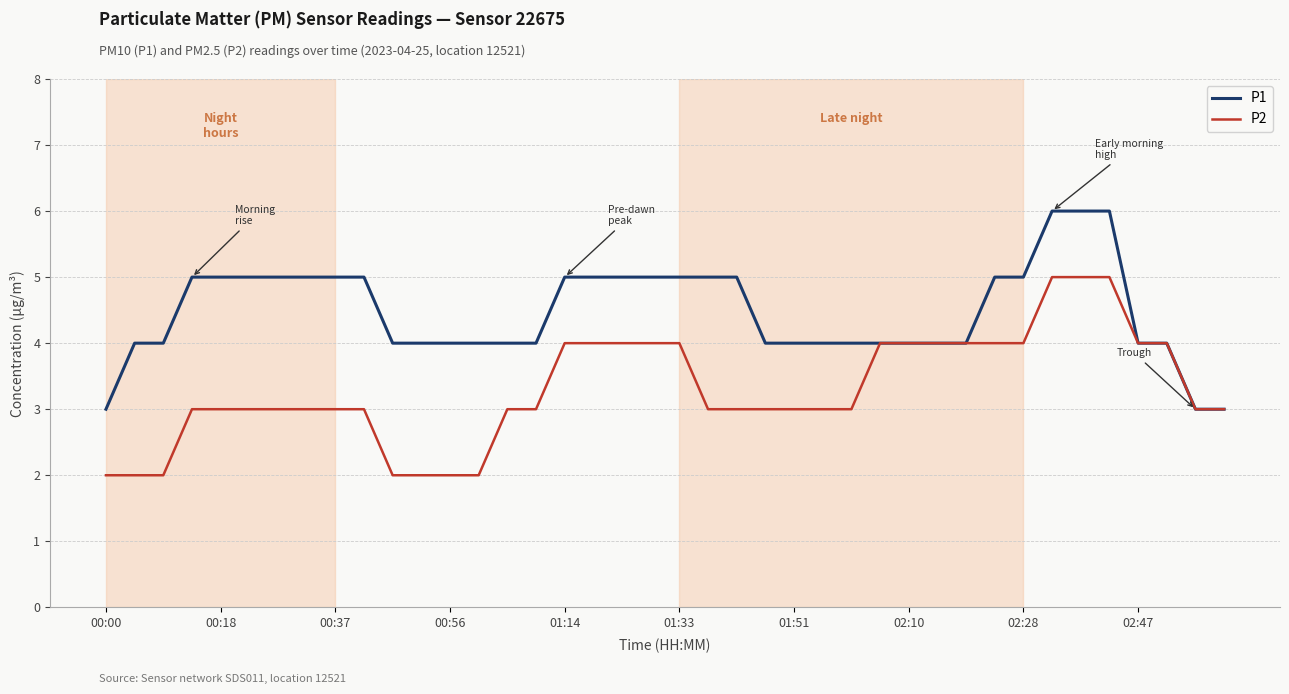

What is the greatest value displayed?

6